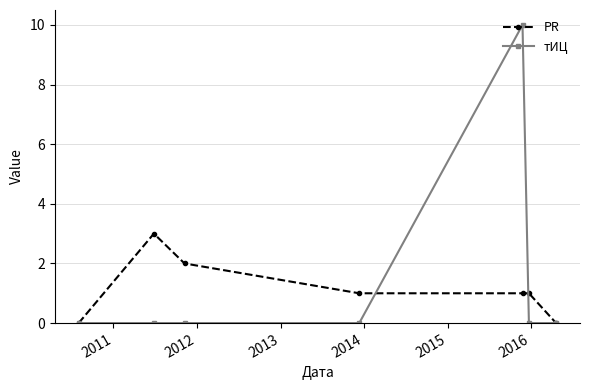

What is the difference between the second highest and second lowest values in the PR series?

2